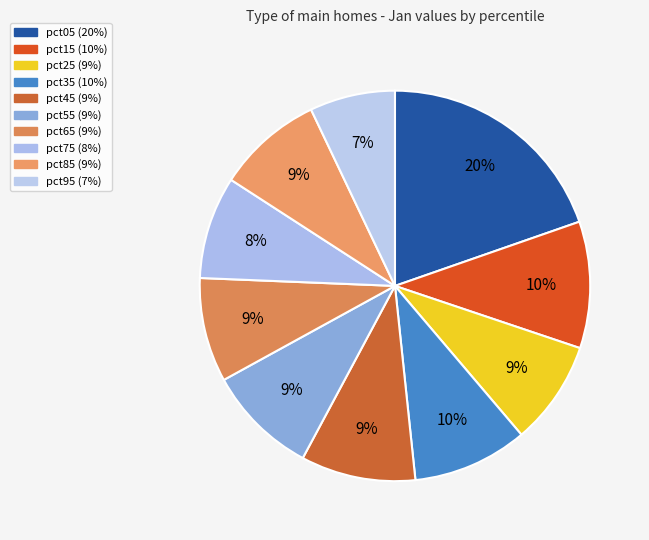

Is pct75 the majority of the pie?

No